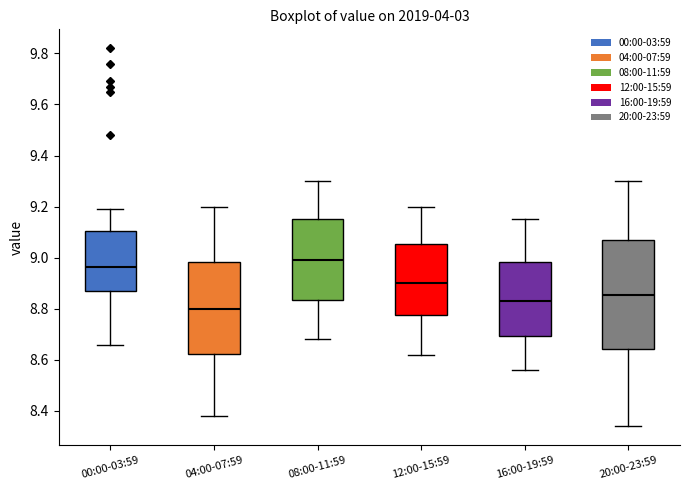

Reading left to right, transcribe this box plot: for each box, give where its median line is, the range the box spans, and where its two whiskers end, as read against the y-axis. The values are not printed on the chart, so give them approximately, as read against the axis.

00:00-03:59: median 8.96, box 8.88 to 9.10, whiskers 8.66 to 9.20
04:00-07:59: median 8.80, box 8.62 to 8.98, whiskers 8.38 to 9.20
08:00-11:59: median 9.00, box 8.84 to 9.16, whiskers 8.68 to 9.30
12:00-15:59: median 8.90, box 8.78 to 9.06, whiskers 8.62 to 9.20
16:00-19:59: median 8.84, box 8.70 to 8.98, whiskers 8.56 to 9.16
20:00-23:59: median 8.86, box 8.64 to 9.08, whiskers 8.34 to 9.30